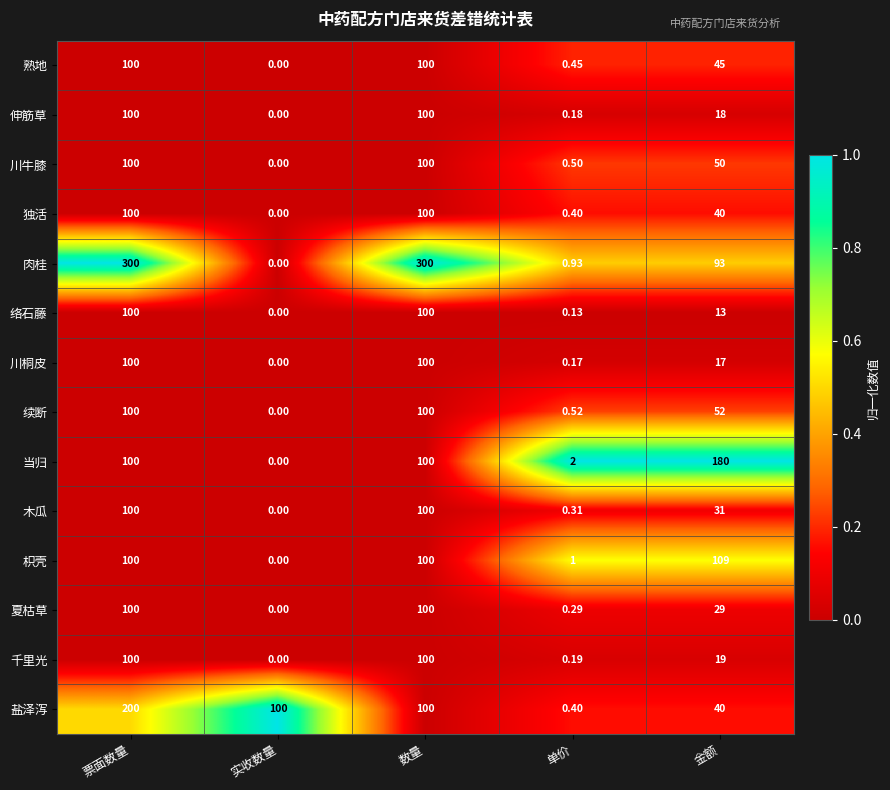

Where does the 络石藤 series first go above 13?

票面数量